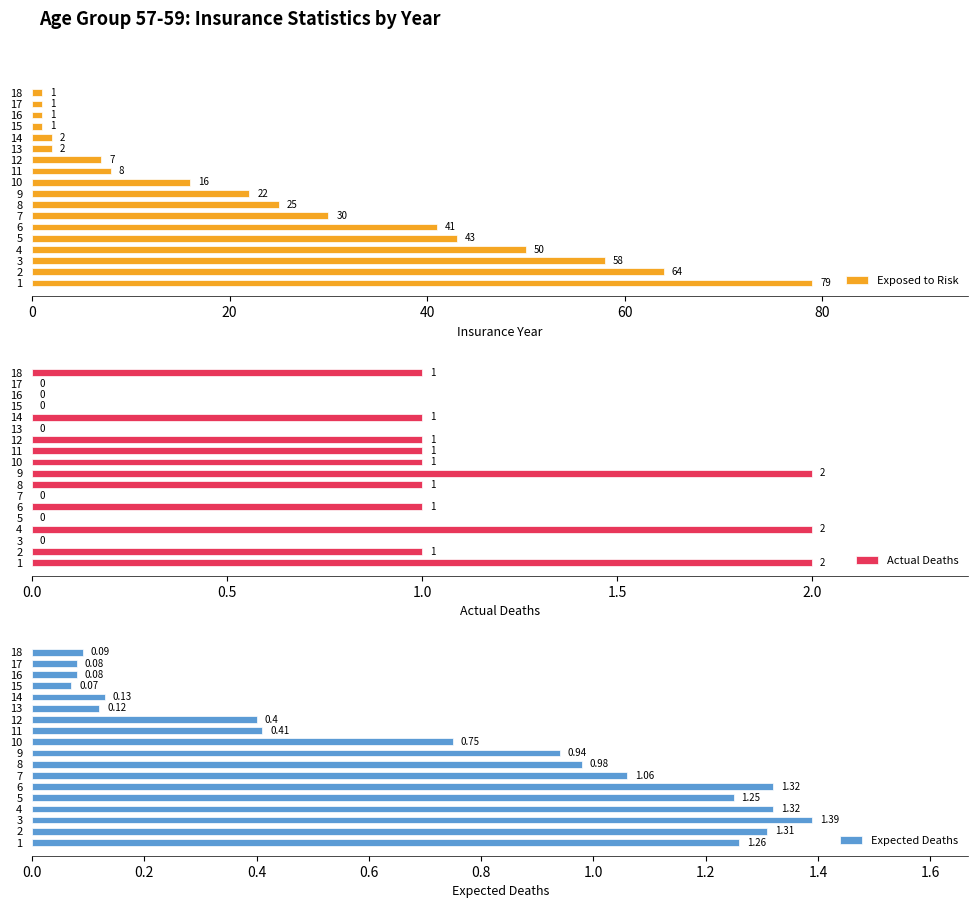

Is it true that Exposed to Risk equals 43 at 5?

True